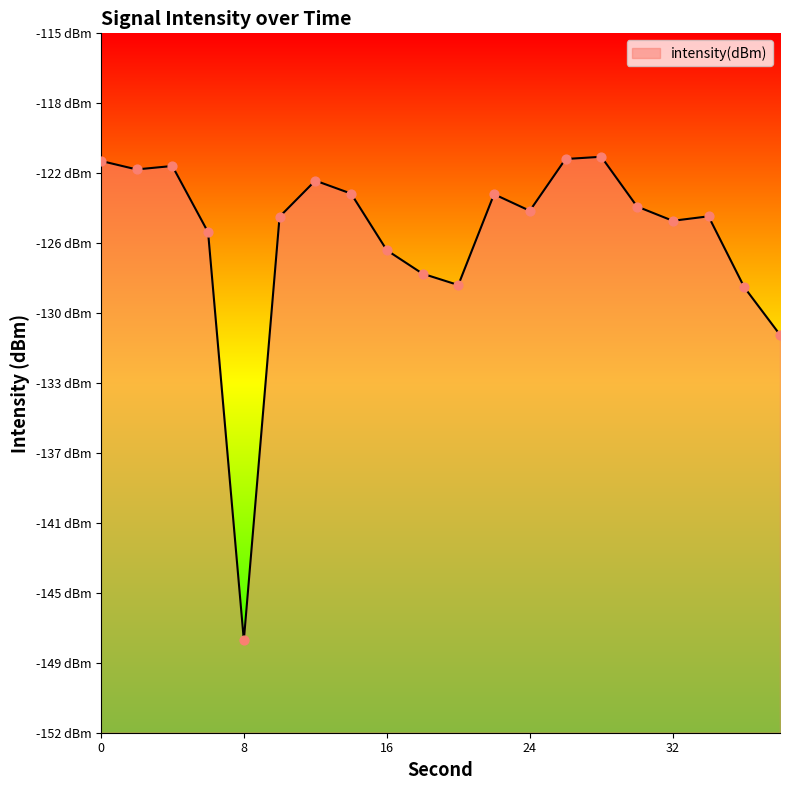

Which has a higher value, 0 or 28?

28